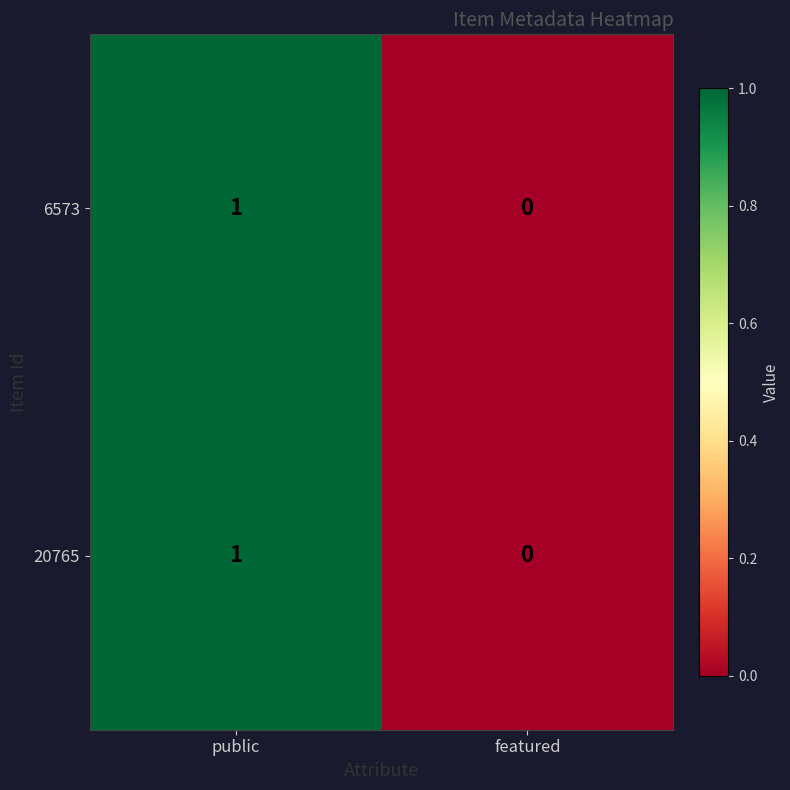

Reading left to right, extract all data points from this chart.

6573: 1	0
20765: 1	0